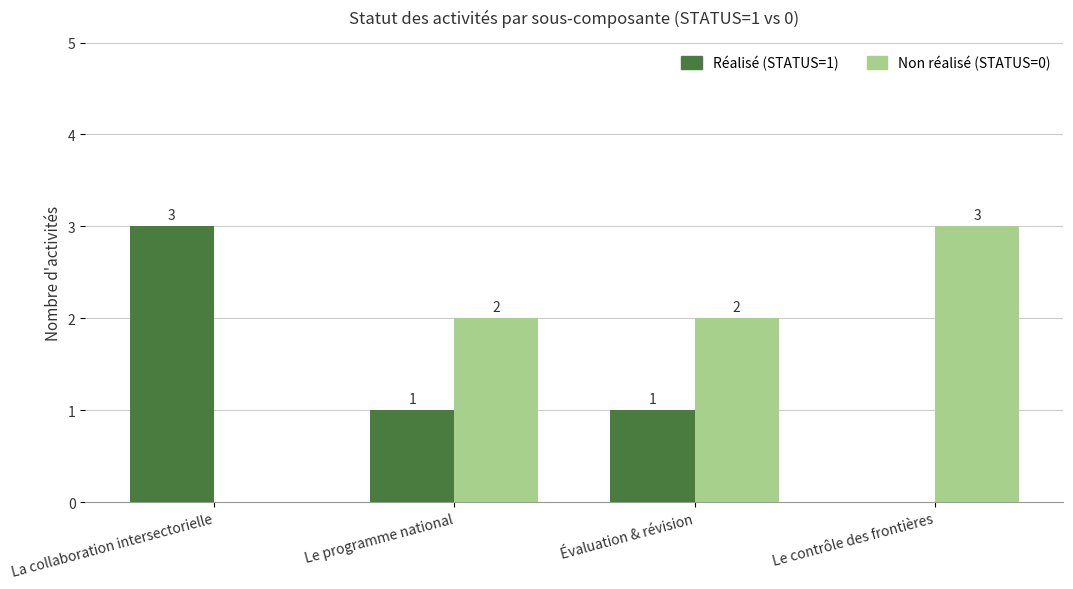

What is the maximum value for Non réalisé (STATUS=0)?

3